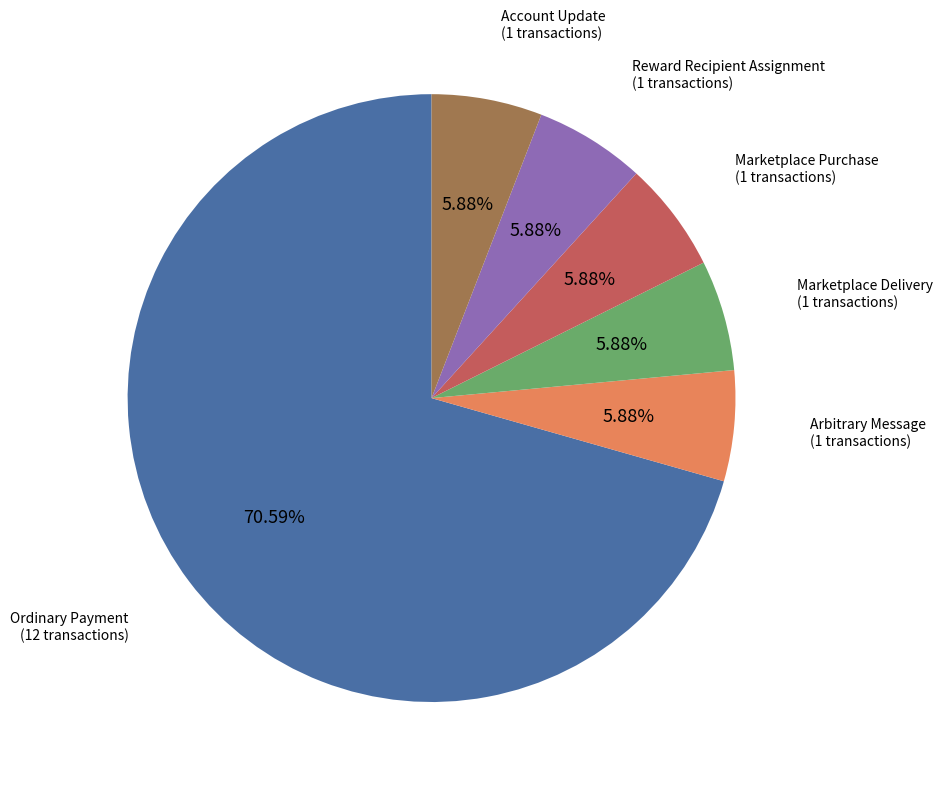

How many segments does this pie chart have?

6